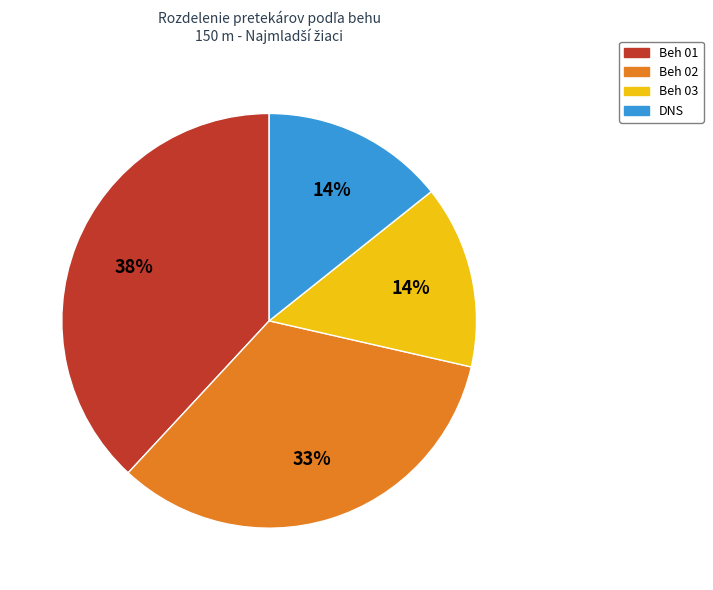

To the nearest percent, what is the difference between the largest and smallest slice percentages?

24%